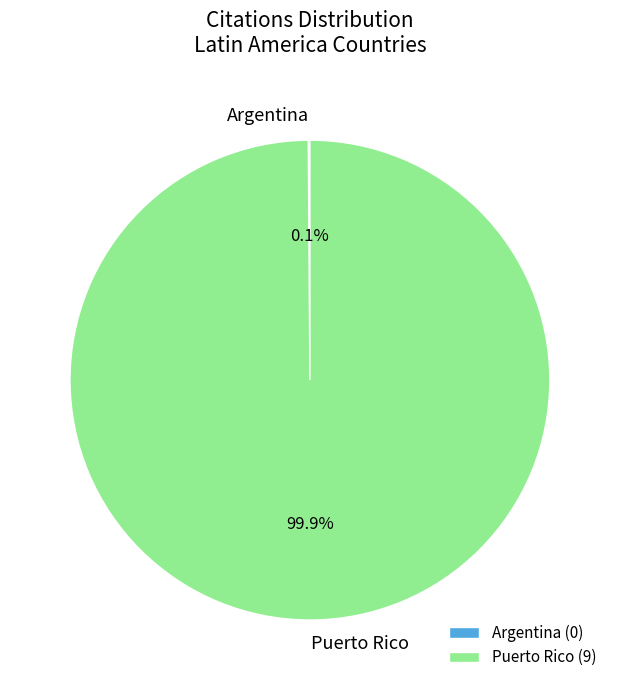

To the nearest percent, what is the average slice percentage?

50%